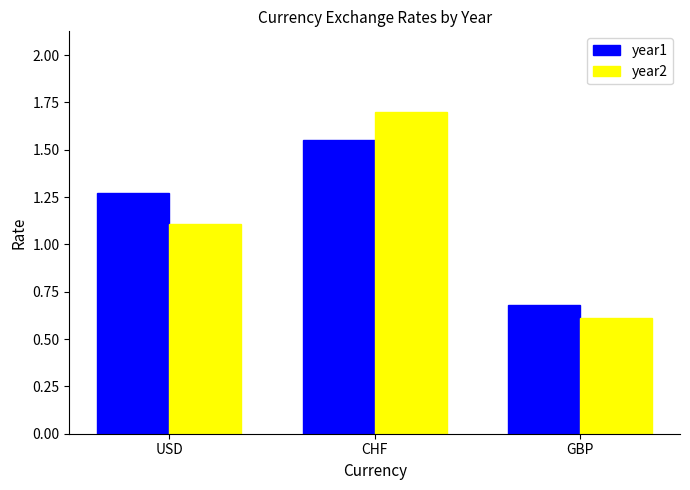

What position from the right is USD?

3